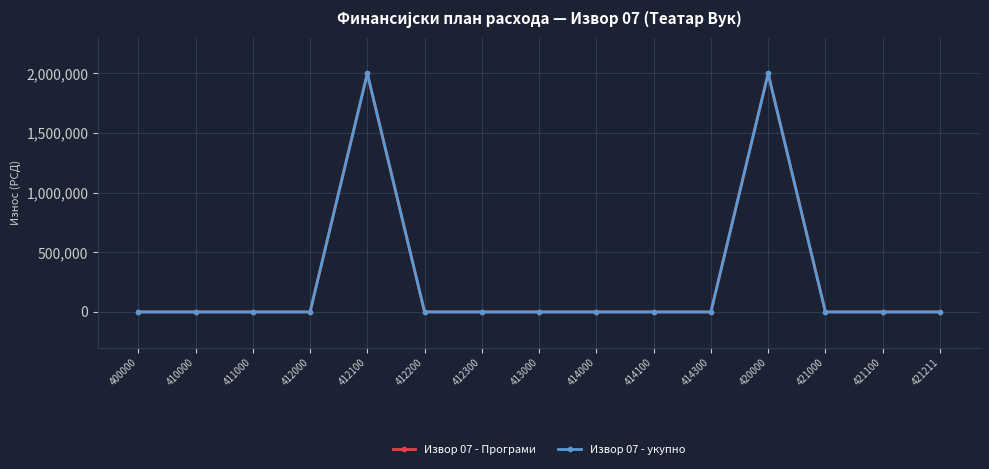

The value of Извор 07 - Програми at 412100 is 2817345. True or false?

False